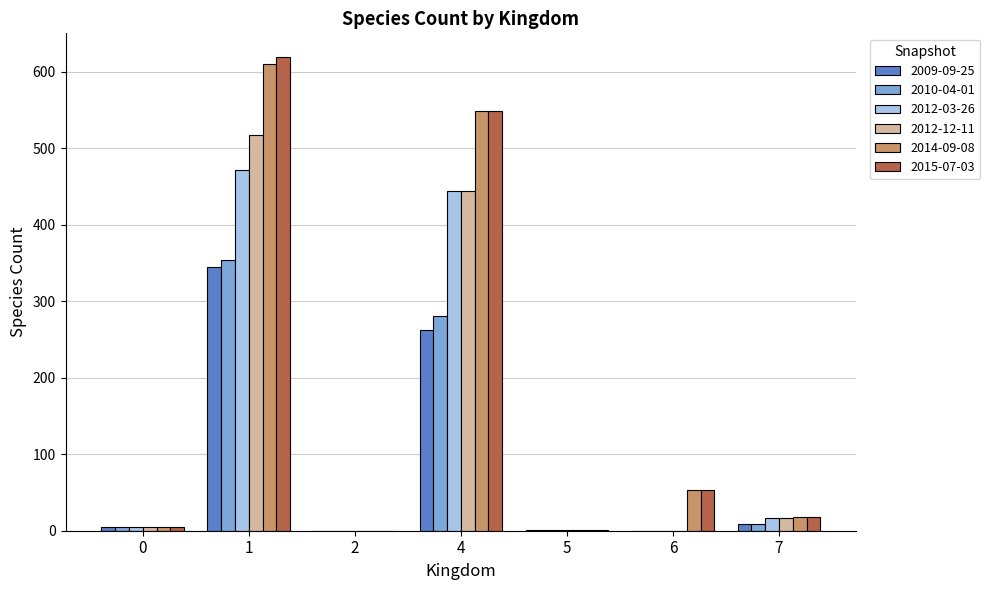

Are the bars horizontal?

No